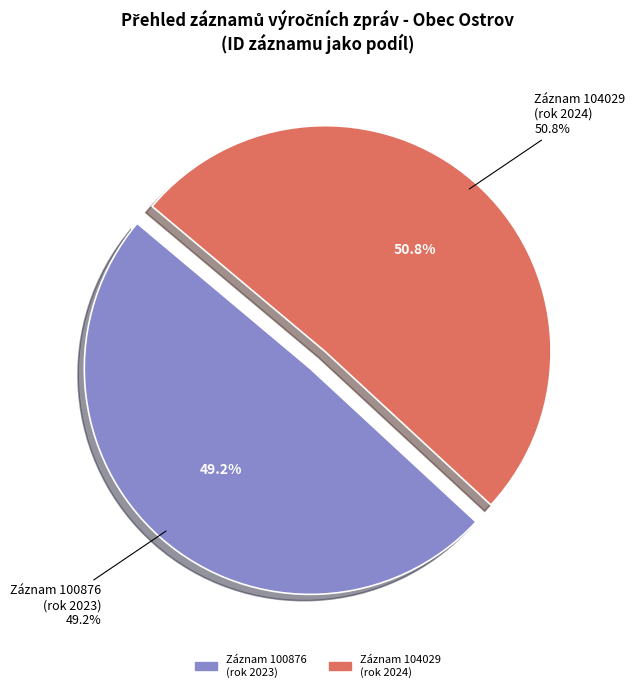

Is it true that Počet podaných žádostí (2023) is 7% of the pie?

False